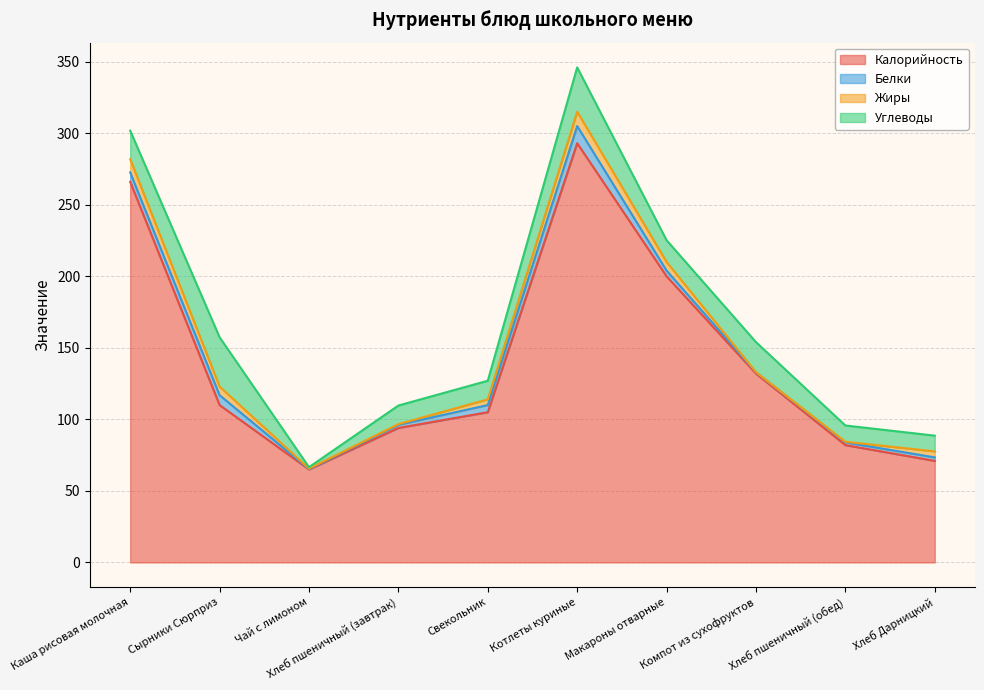

What is the lowest value of the Жиры series?

0.1